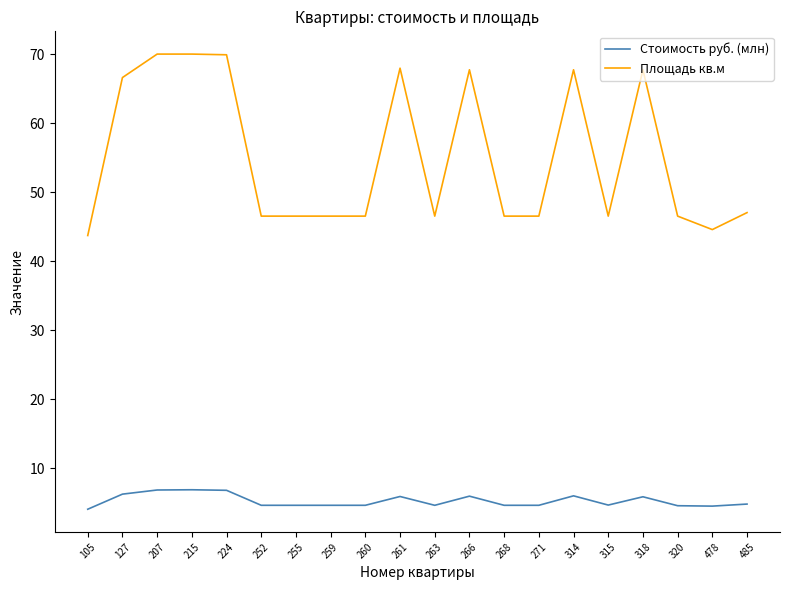

Which series has the largest range (max minus min)?

Площадь кв.м